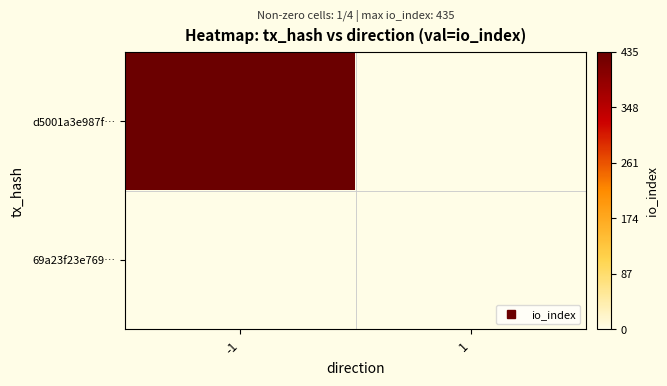

Which has a higher value, -1 or 1?

-1